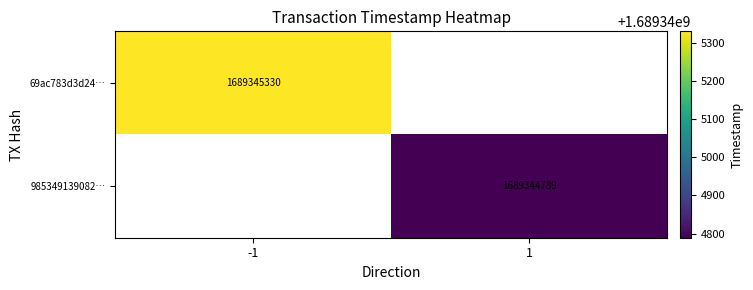

Rank the series by their maximum value, from highest to lowest.

69ac783d3d241c16bf708d2cbdb48e0c093df37, 9853491390827baf5827c810f5611d25ee55de8